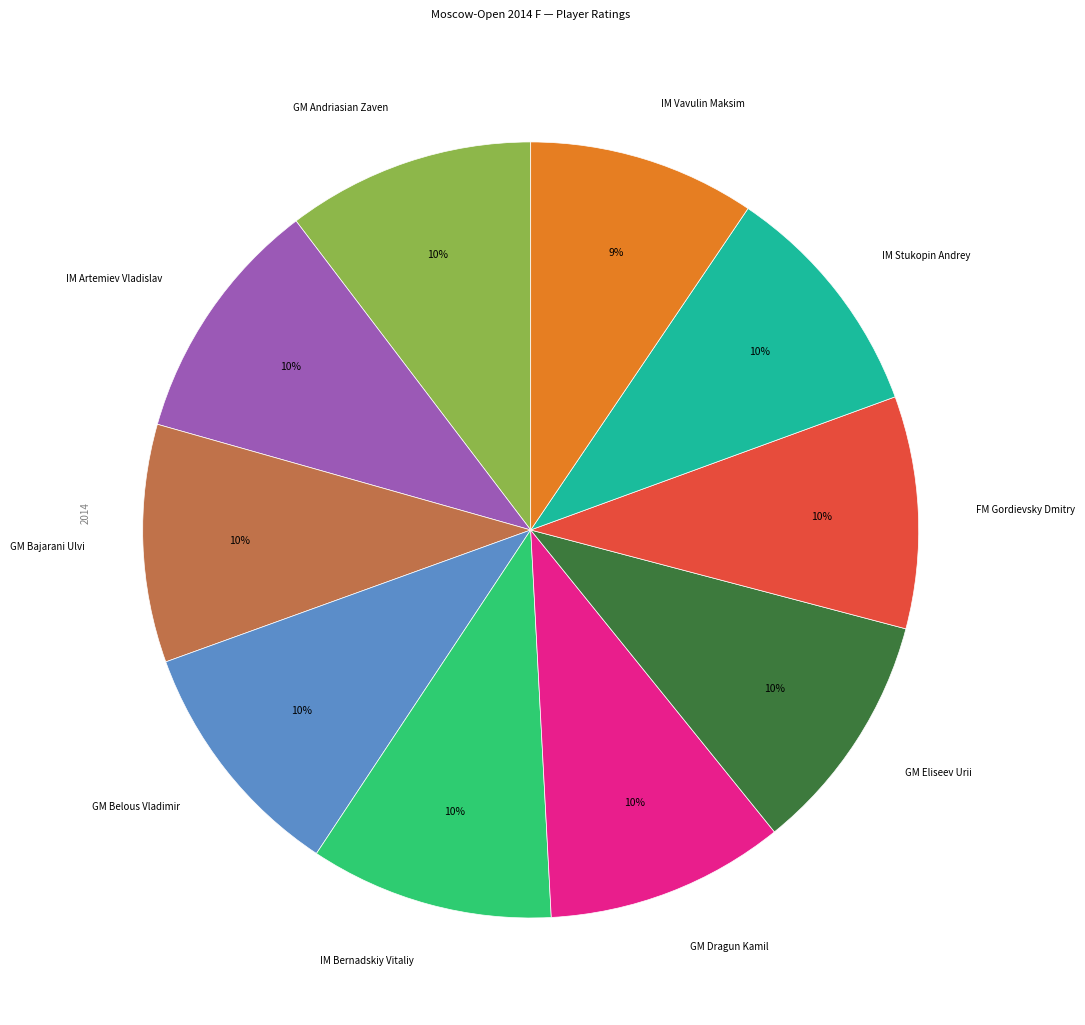

Is GM Belous Vladimir the majority of the pie?

No